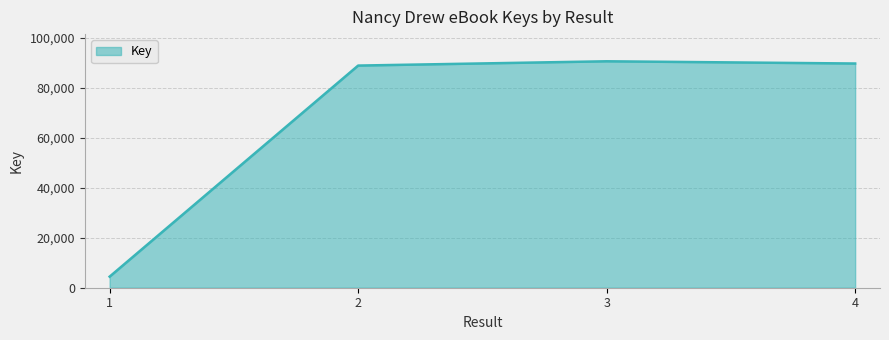

True or false: the data shows 90612 at 3.

True